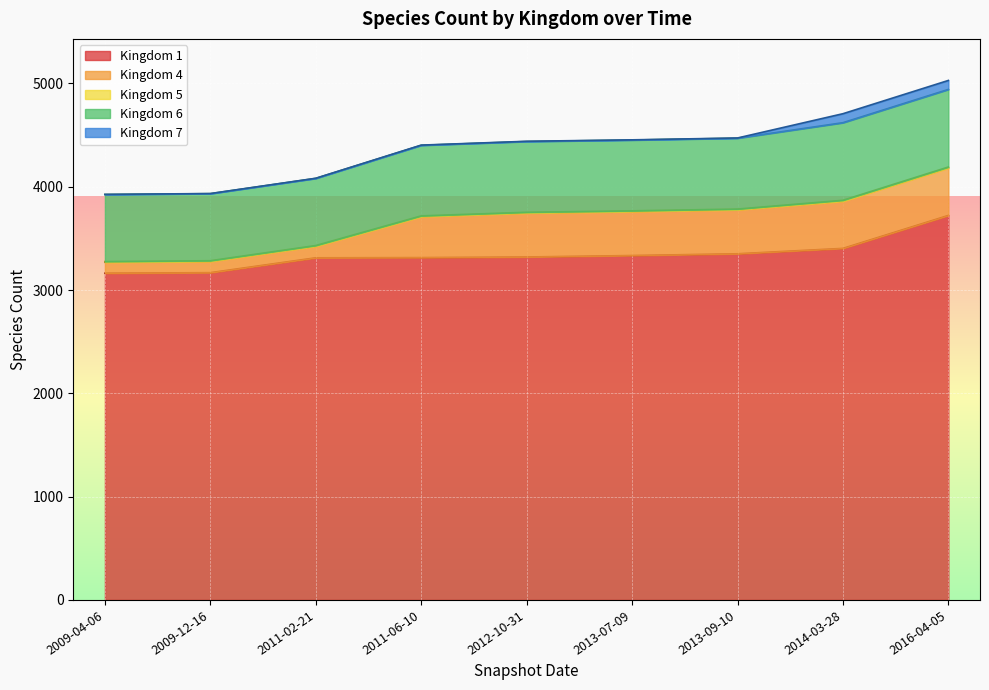

Reading left to right, transcribe all the data shown in this chart.

Kingdom 1: 2009-04-06=3163	2009-12-16=3168	2011-02-21=3312	2011-06-10=3314	2012-10-31=3320	2013-07-09=3334	2013-09-10=3351	2014-03-28=3403	2016-04-05=3722
Kingdom 4: 2009-04-06=106	2009-12-16=109	2011-02-21=112	2011-06-10=397	2012-10-31=426	2013-07-09=426	2013-09-10=426	2014-03-28=457	2016-04-05=460
Kingdom 5: 2009-04-06=7	2009-12-16=7	2011-02-21=7	2011-06-10=7	2012-10-31=7	2013-07-09=7	2013-09-10=7	2014-03-28=9	2016-04-05=9
Kingdom 6: 2009-04-06=649	2009-12-16=649	2011-02-21=650	2011-06-10=683	2012-10-31=685	2013-07-09=685	2013-09-10=686	2014-03-28=751	2016-04-05=751
Kingdom 7: 2009-04-06=1	2009-12-16=1	2011-02-21=1	2011-06-10=2	2012-10-31=2	2013-07-09=2	2013-09-10=2	2014-03-28=87	2016-04-05=87